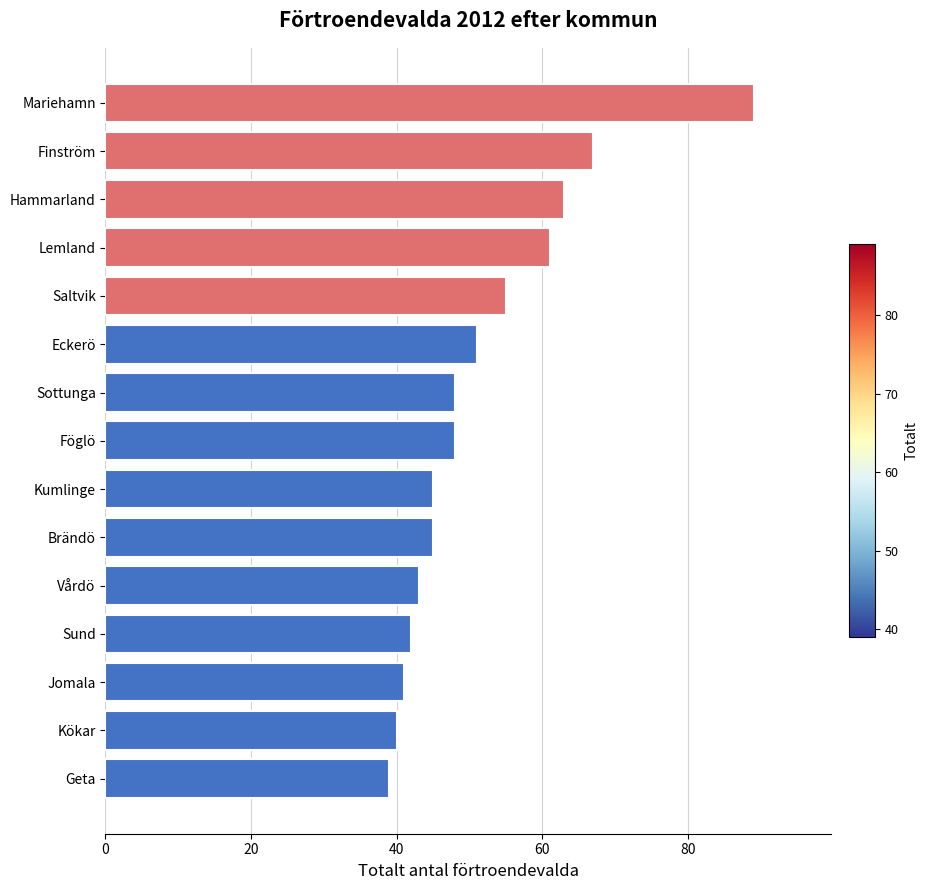

Does the chart contain stacked bars?

No